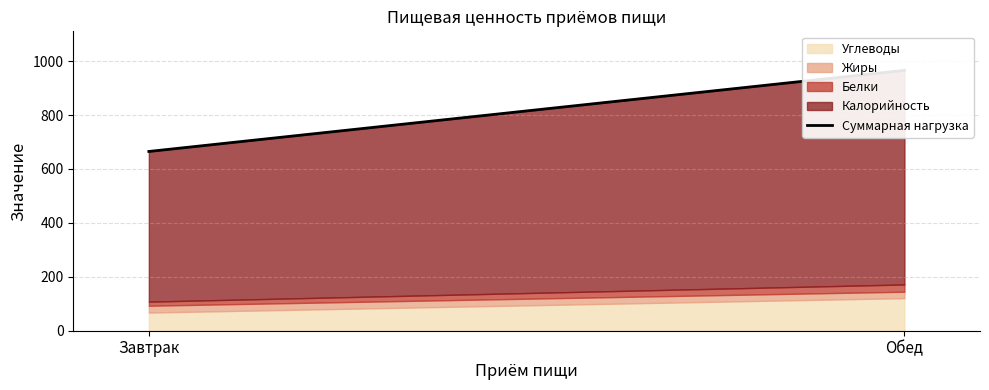

What is the value of the 2nd point from the left?

965.6